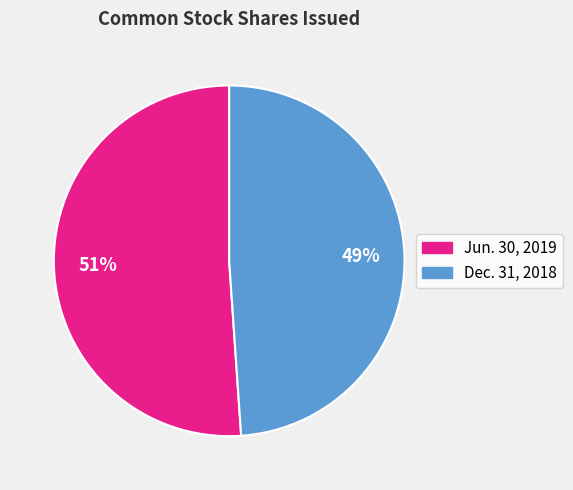

Which slice is the largest?

Jun. 30, 2019